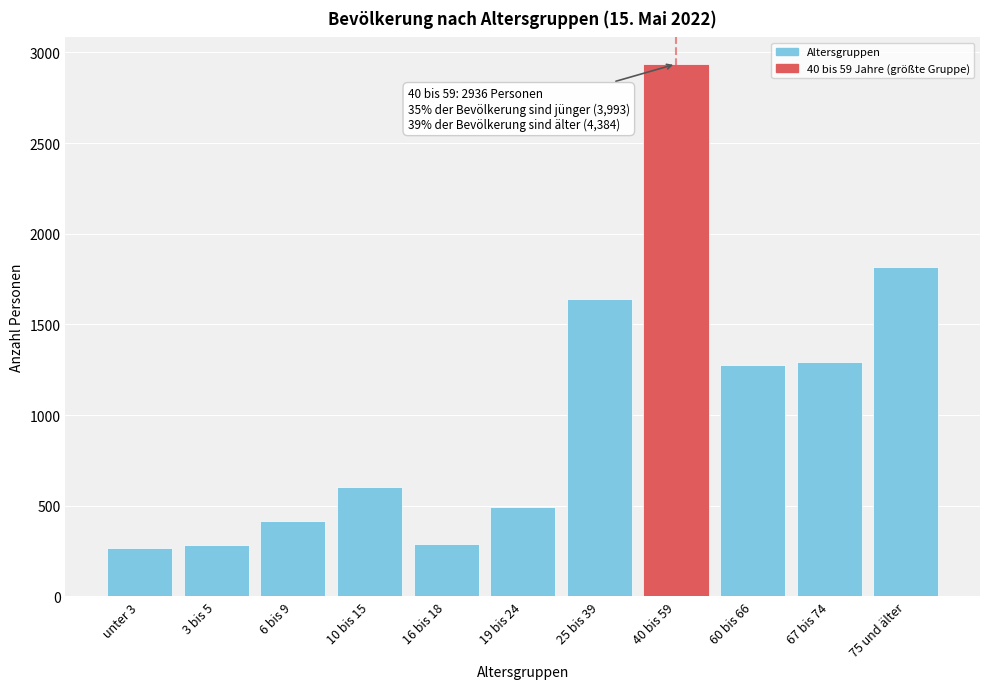

What is the label of the 8th bar from the right?

10 bis 15